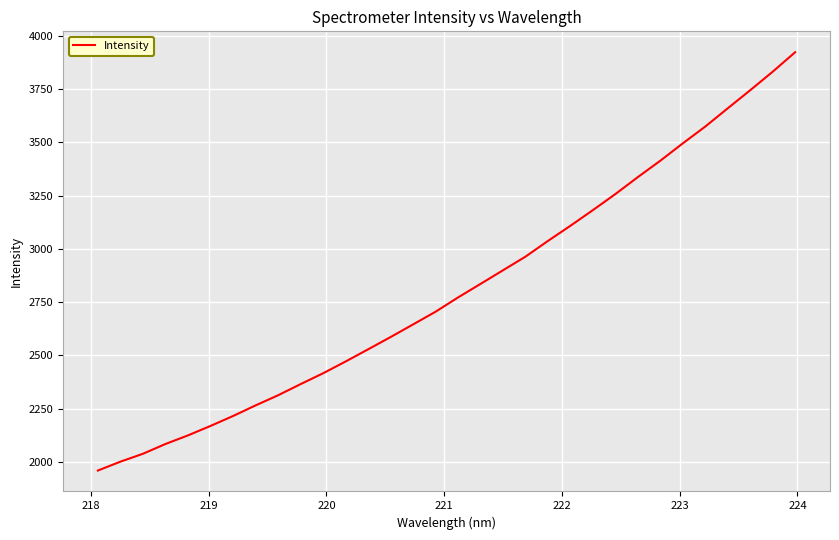

What is the difference between the maximum and minimum values?

1963.3